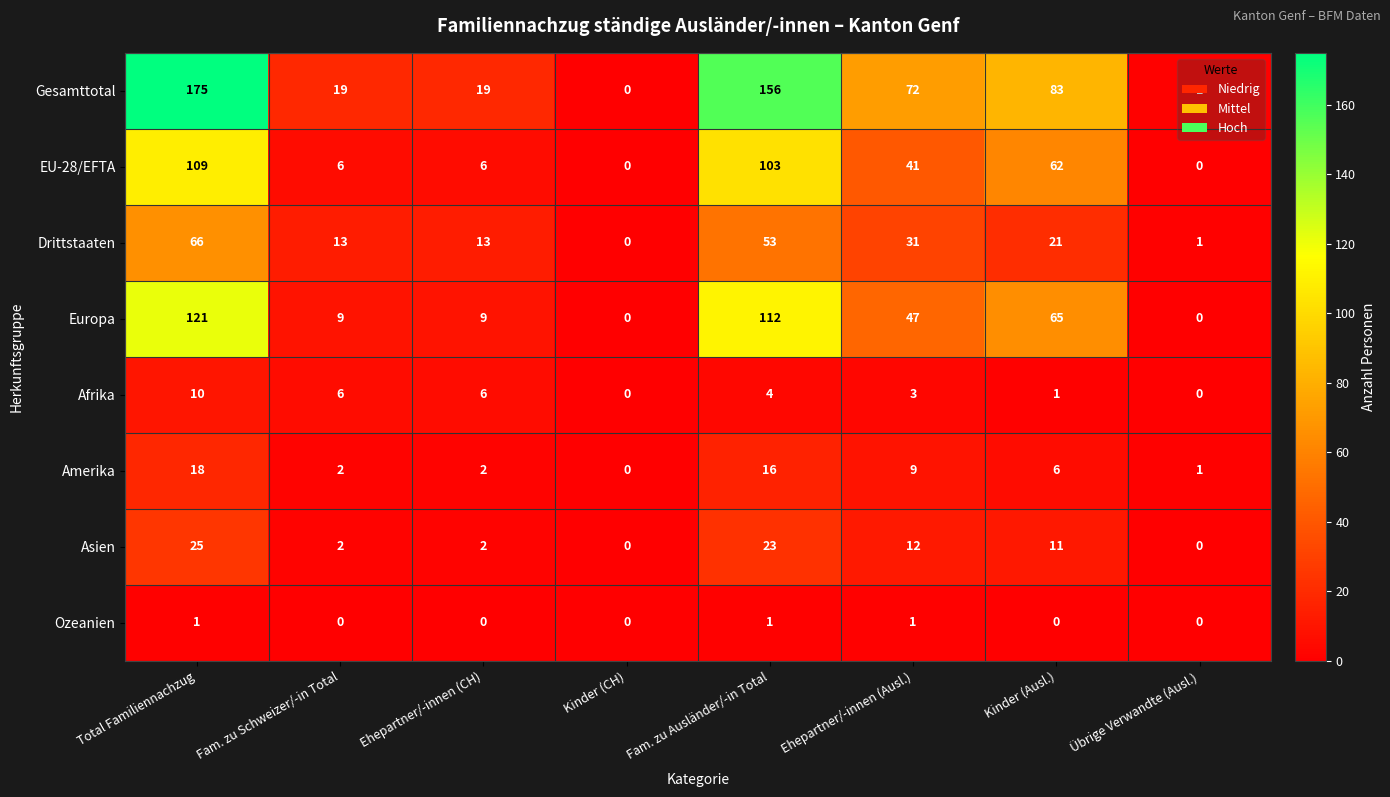

Between Ehepartner/-innen (CH) and Übrige Verwandte (Ausl.), which series saw the biggest shift?

Gesamttotal